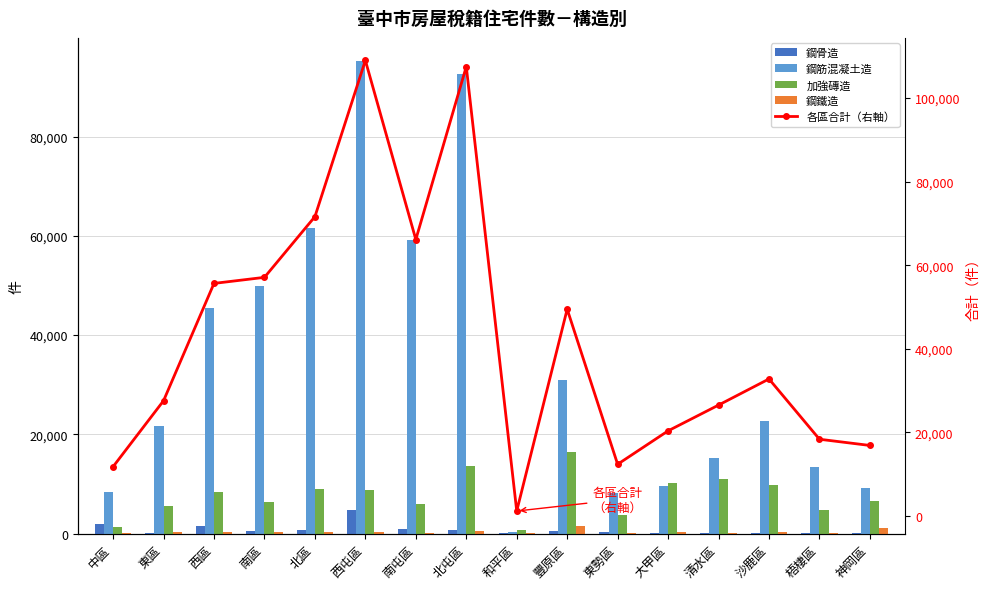

What is the sum of all 鋼骨造 values?

13000